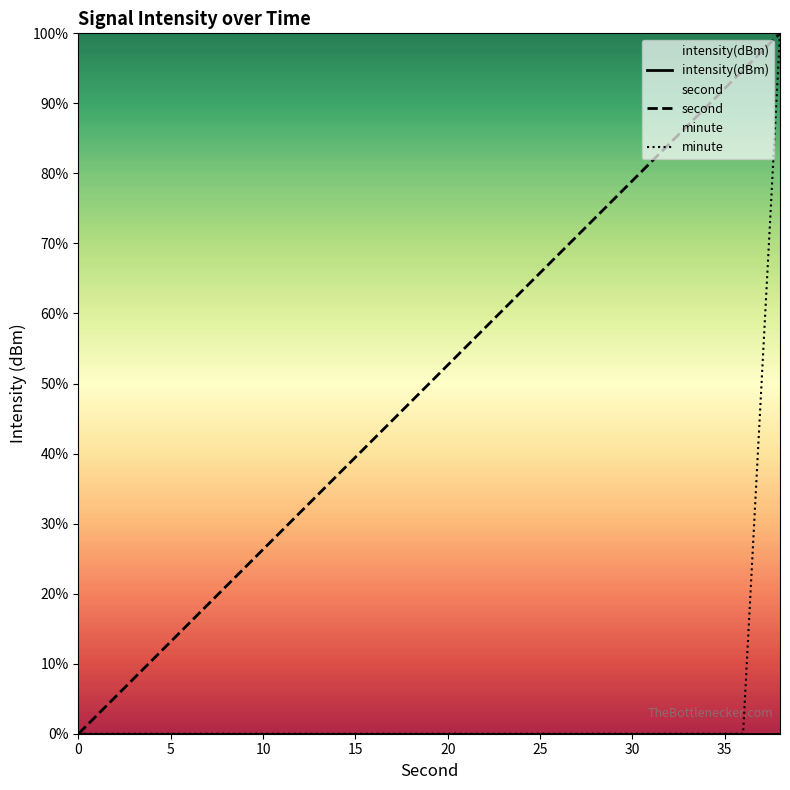

True or false: intensity(dBm) and second intersect in this chart.

False